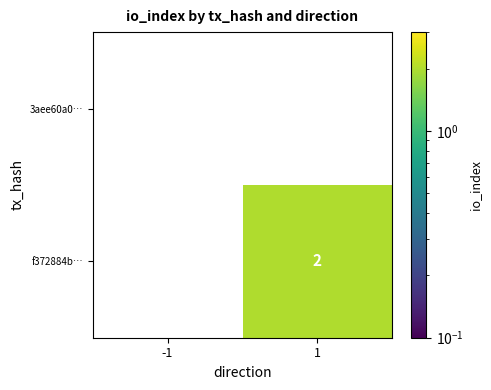

Which series has the largest total across all categories?

f372884b…